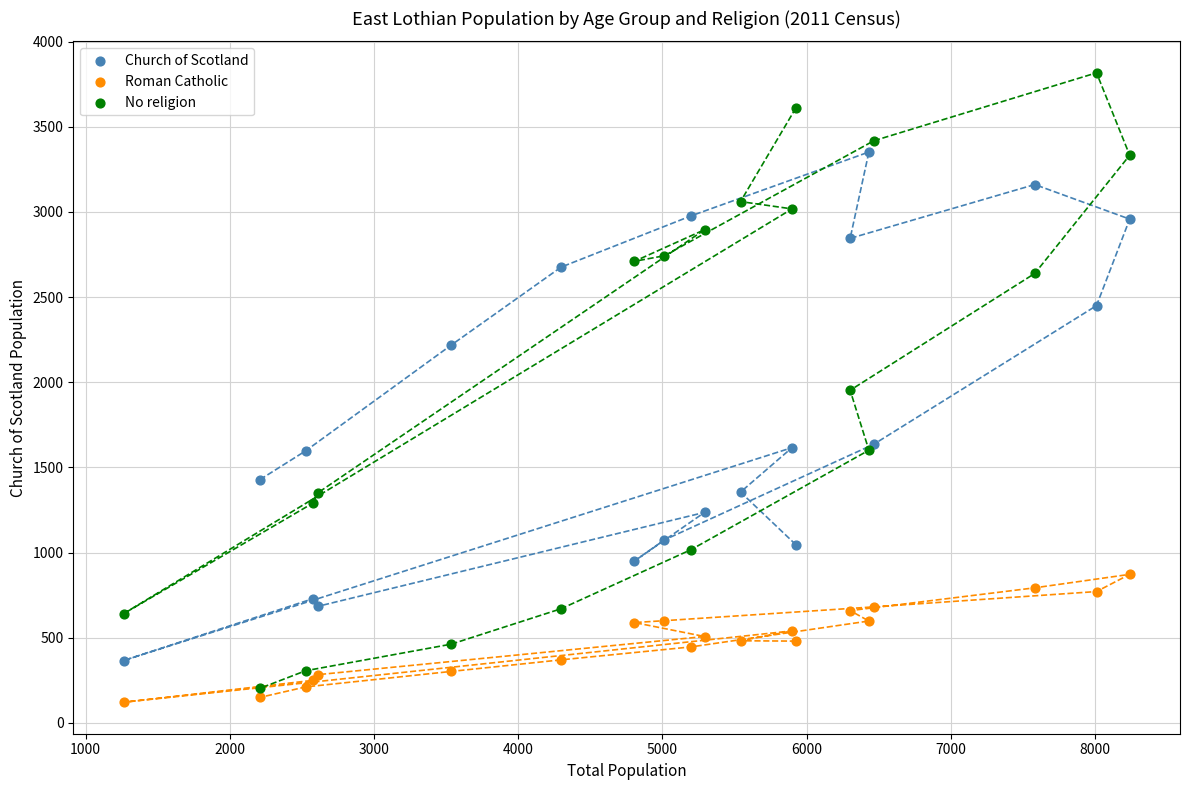

What are all the series names shown in the legend?

Church of Scotland, Roman Catholic, No religion